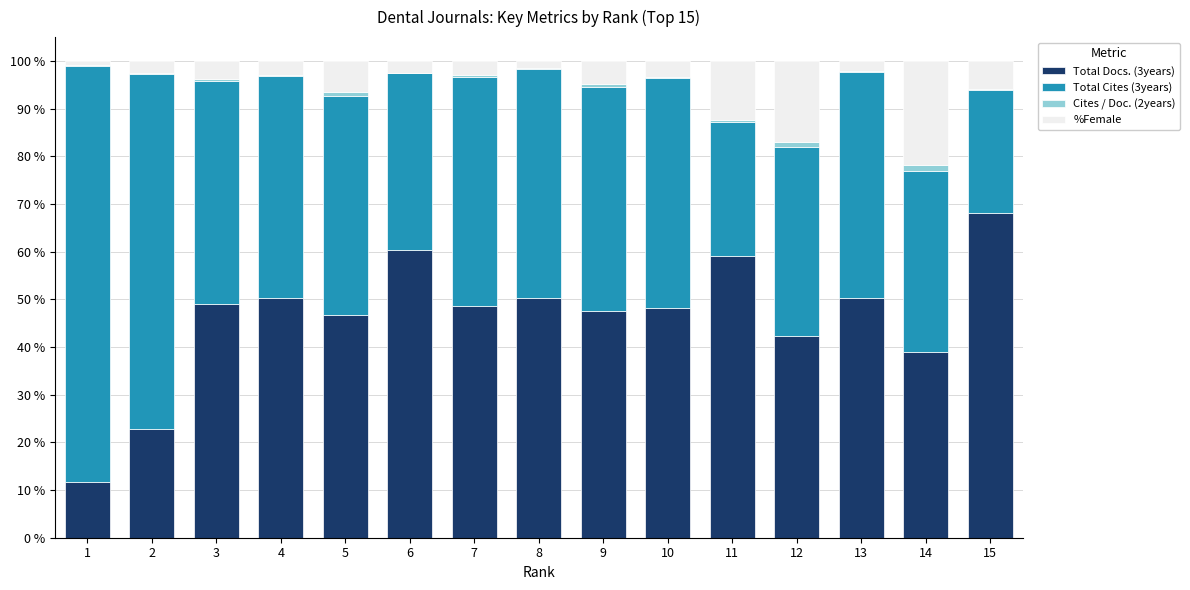

What value does the Total Docs. (3years) series have at 1?

11.7